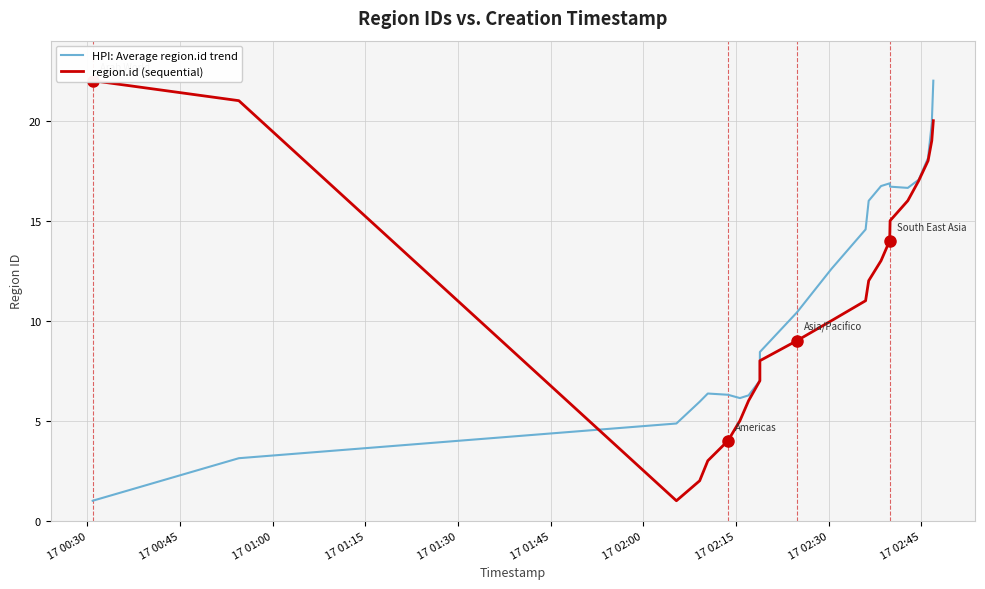

In HPI: Average region.id trend, how many points are higher than both neighbors (excluding endpoints)?

2